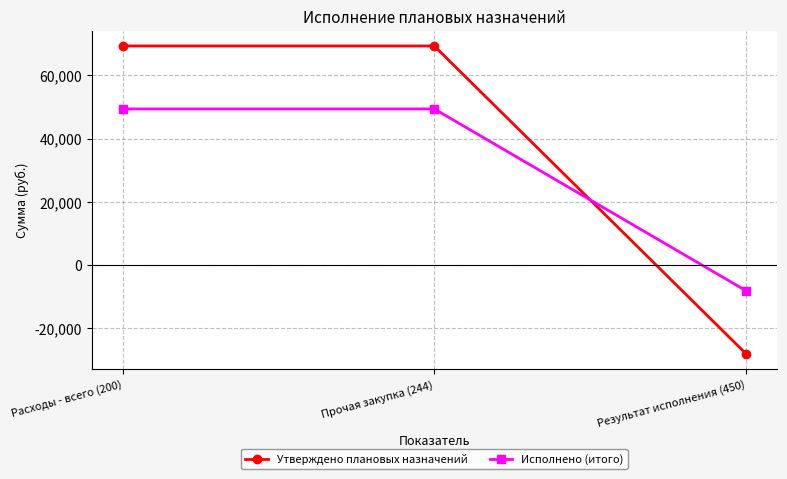

Which series has the largest range (max minus min)?

Утверждено плановых назначений